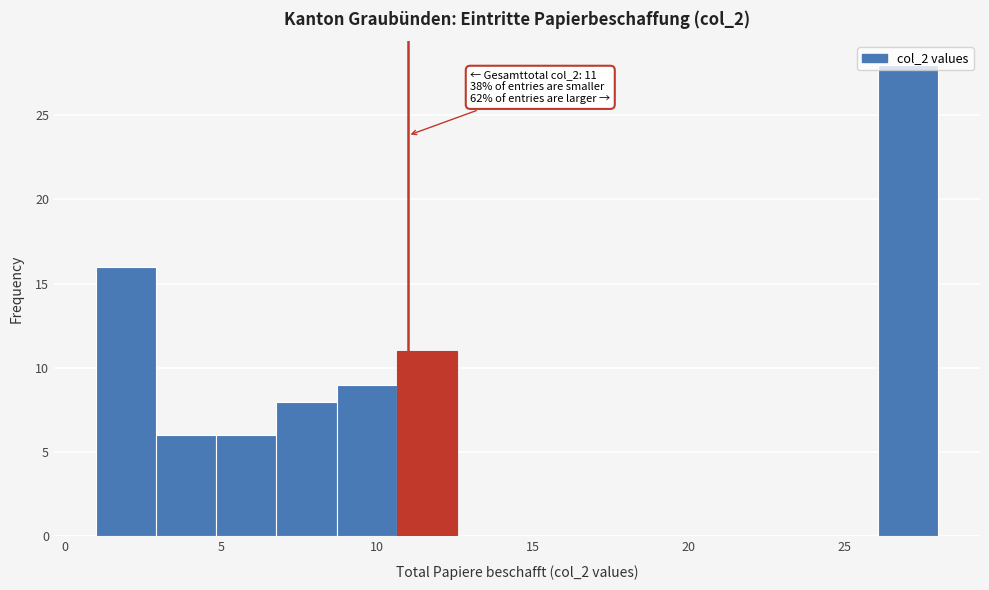

Around what value on the x-axis is the tallest bar? Give the approximate position of its centre, as read against the axis.

27.0